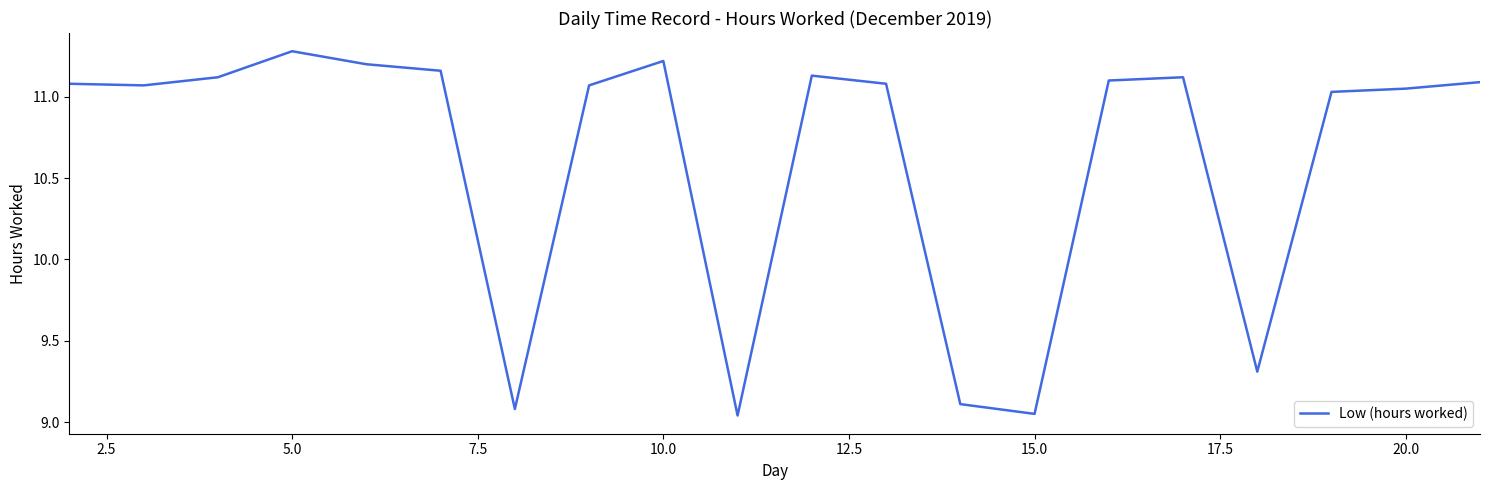

Does the chart display data point markers on the line(s)?

No